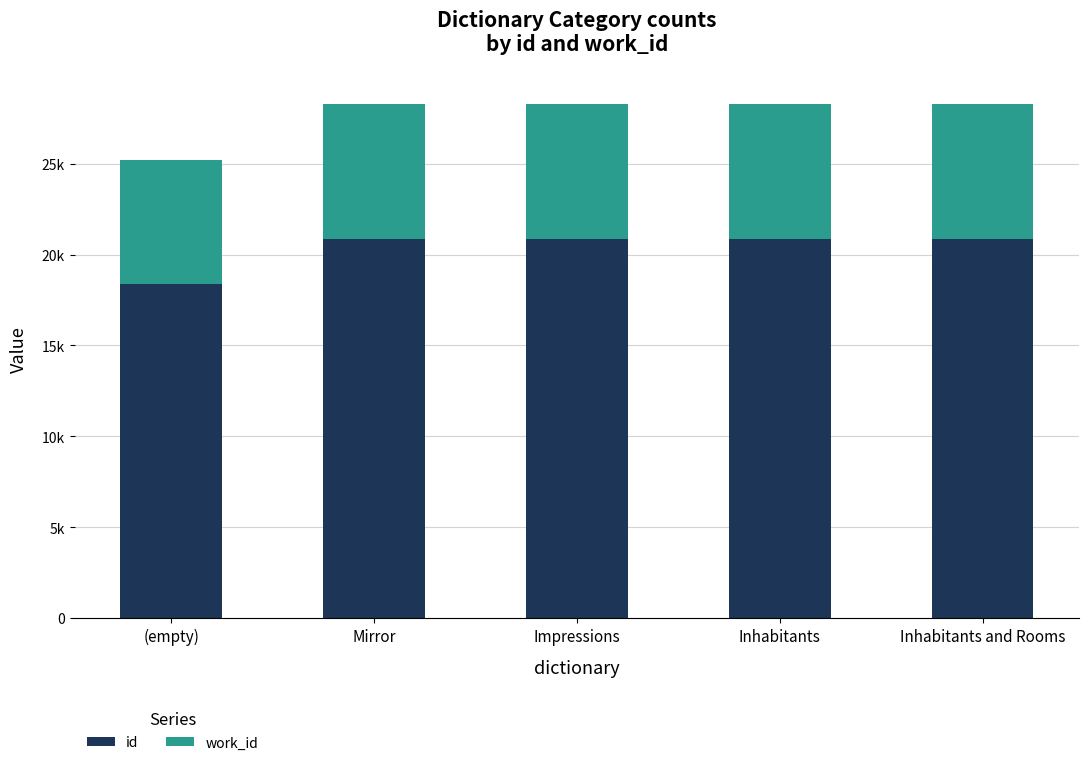

Are the bars horizontal?

No